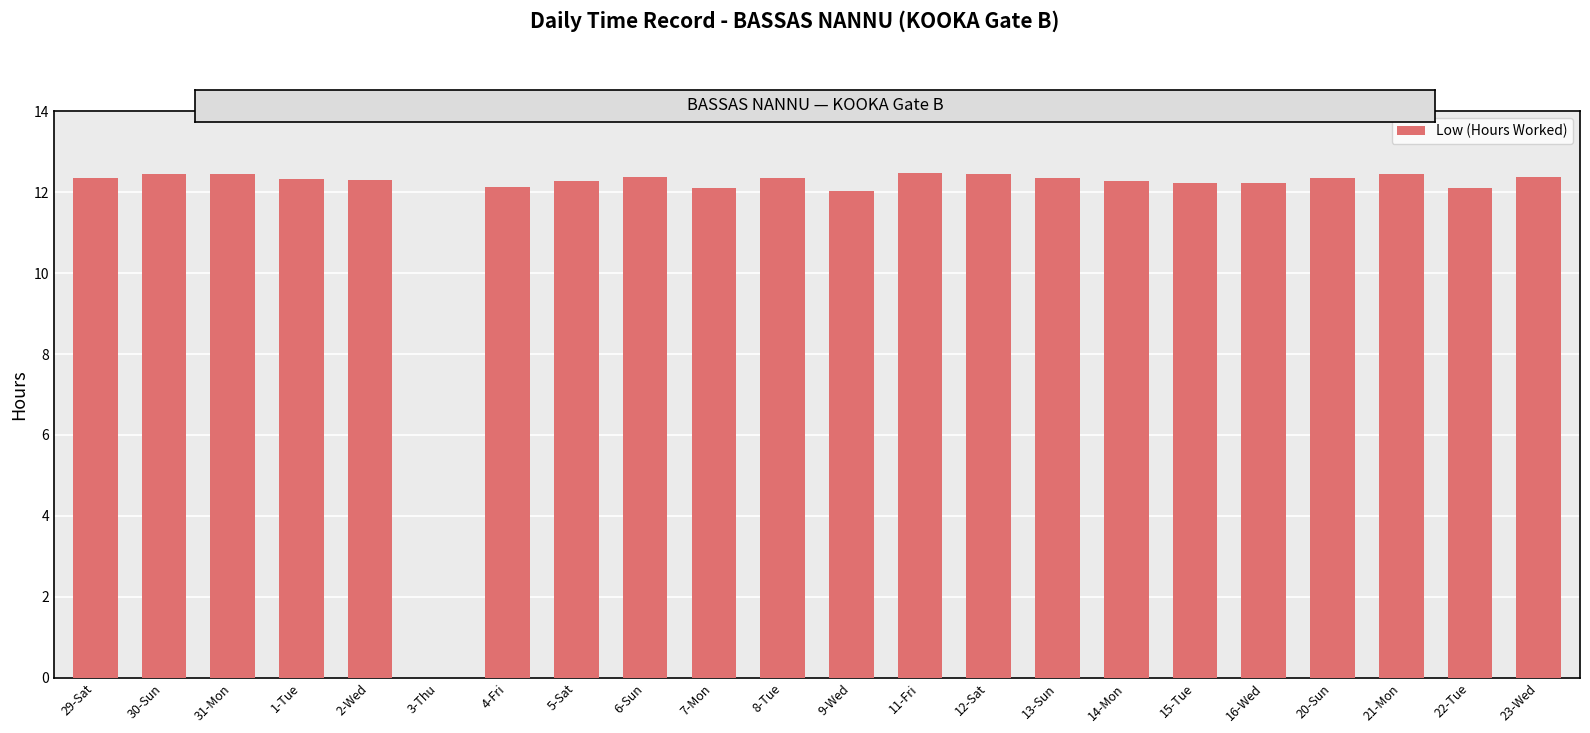

What is the sum of the values at 31-Mon and 14-Mon?

24.7